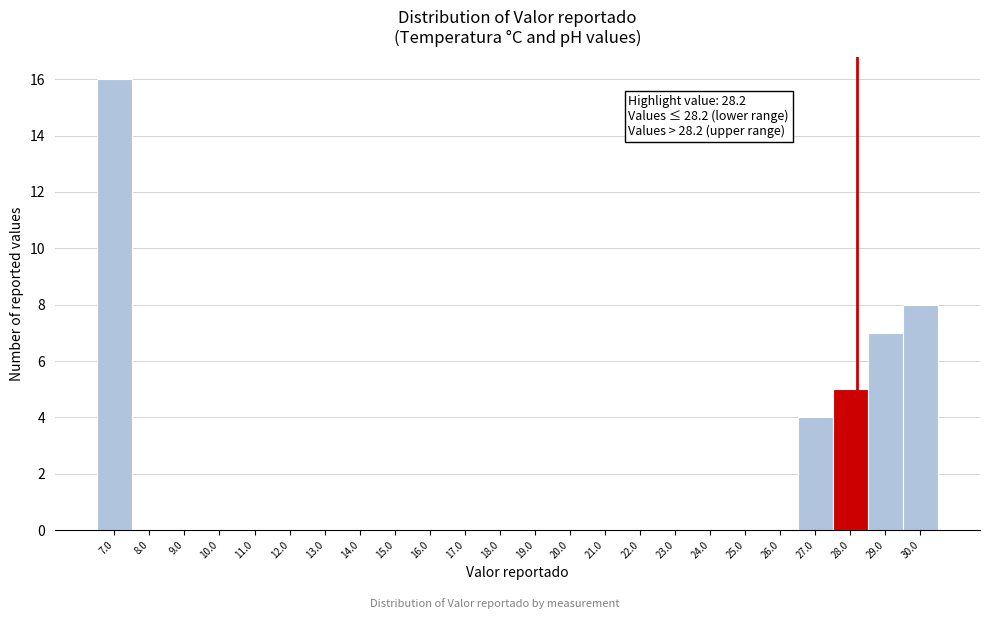

Over which range of the x-axis is the bar tallest?

6.5 to 7.5